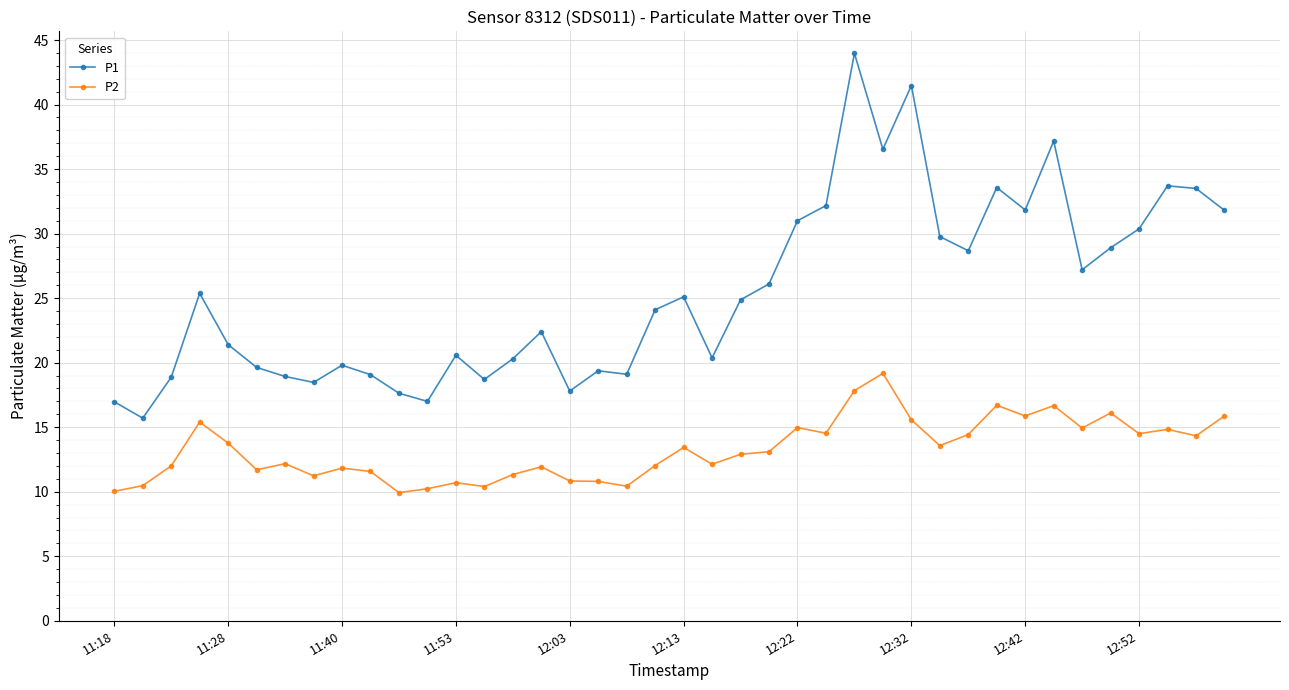

What is the maximum value for P1?

44.0